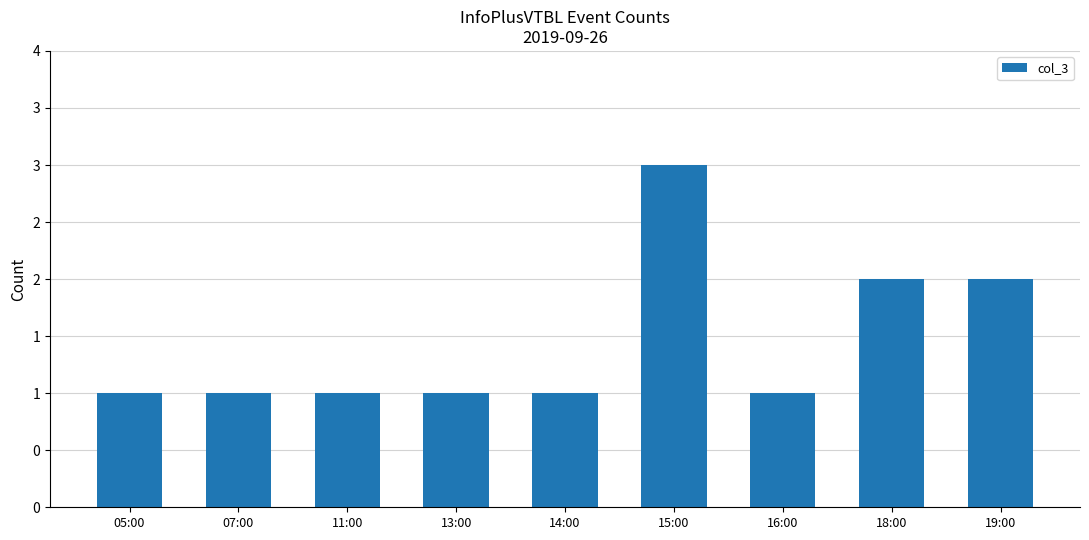

What is the difference between the values at 14:00 and 18:00?

1